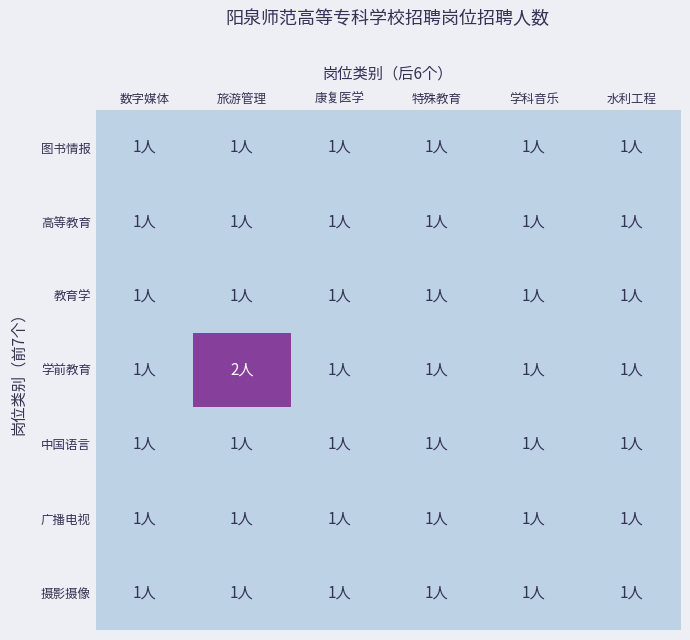

Rank the series by their maximum value, from highest to lowest.

学前教育, 图书情报, 高等教育, 教育学, 中国语言, 广播电视, 摄影摄像